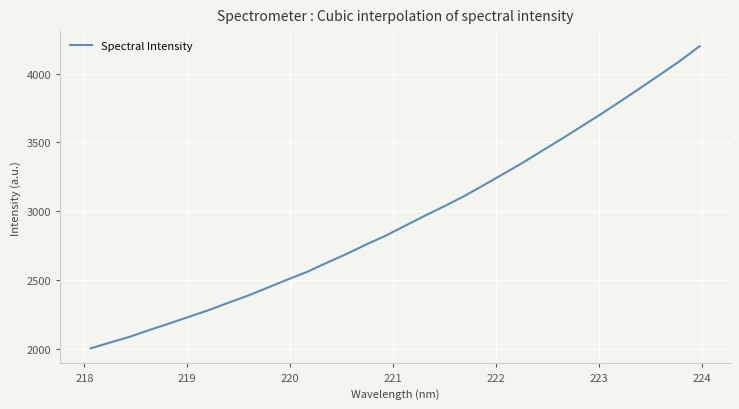

What is the difference between the second highest and minimum values?

2089.8